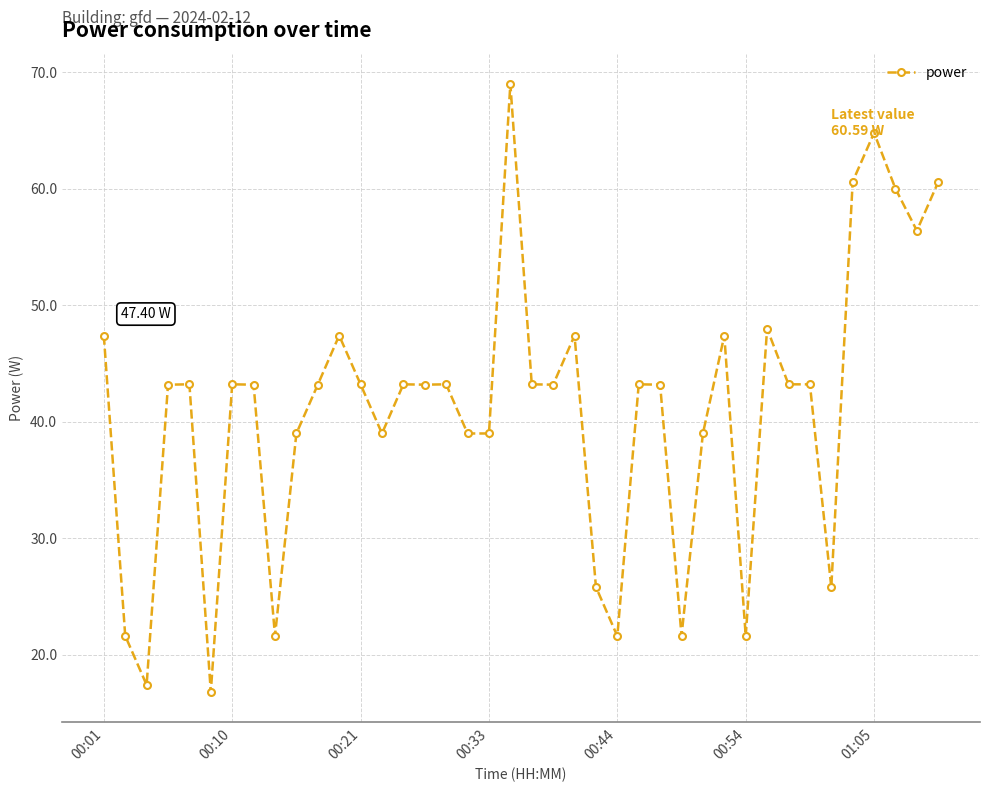

What is the average value?

41.1